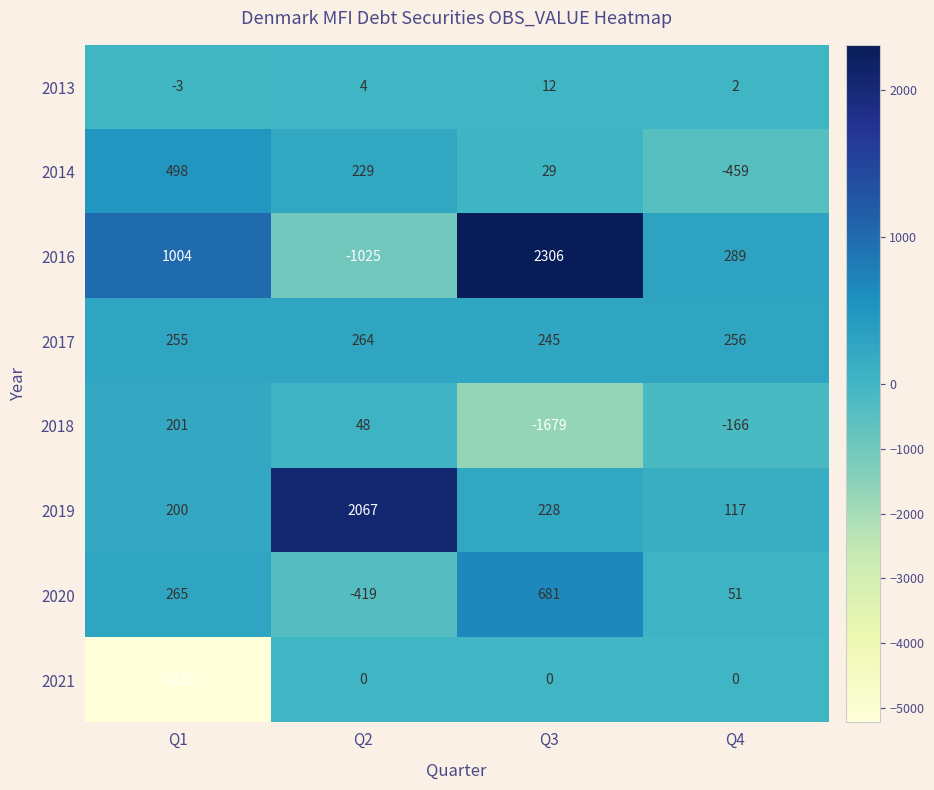

What is the difference between the highest and lowest values at Q4?

748